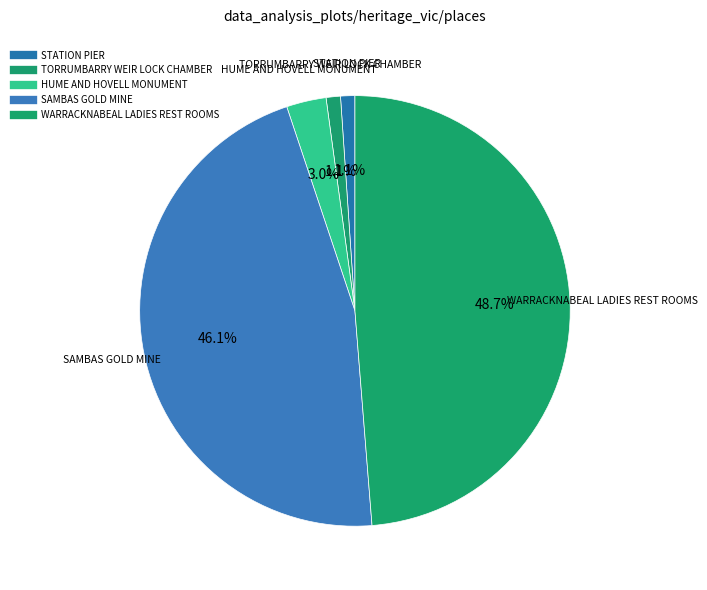

Rank the categories by value from highest to lowest.

WARRACKNABEAL LADIES REST ROOMS, SAMBAS GOLD MINE, HUME AND HOVELL MONUMENT, TORRUMBARRY WEIR LOCK CHAMBER, STATION PIER